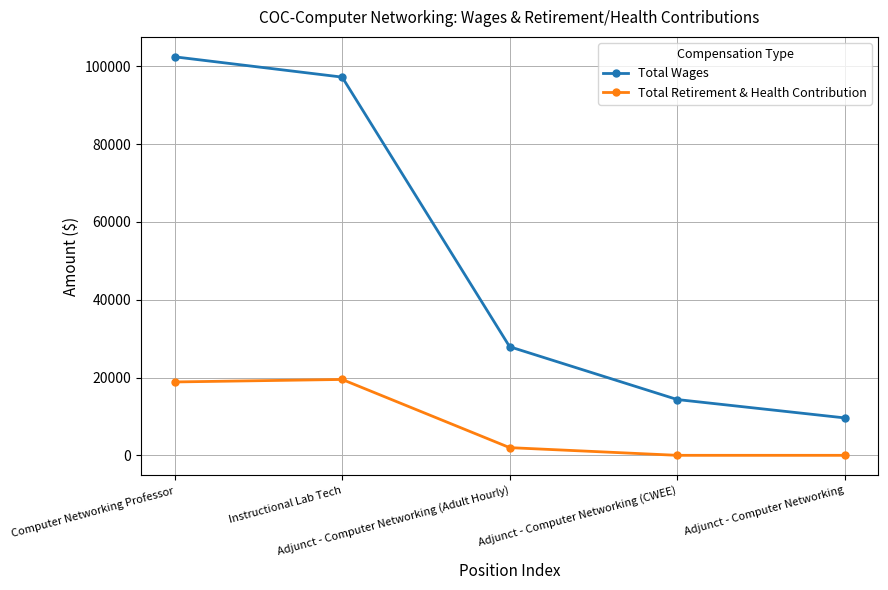

Where does the Total Retirement & Health Contribution series first go above 1977?

Computer Networking Professor